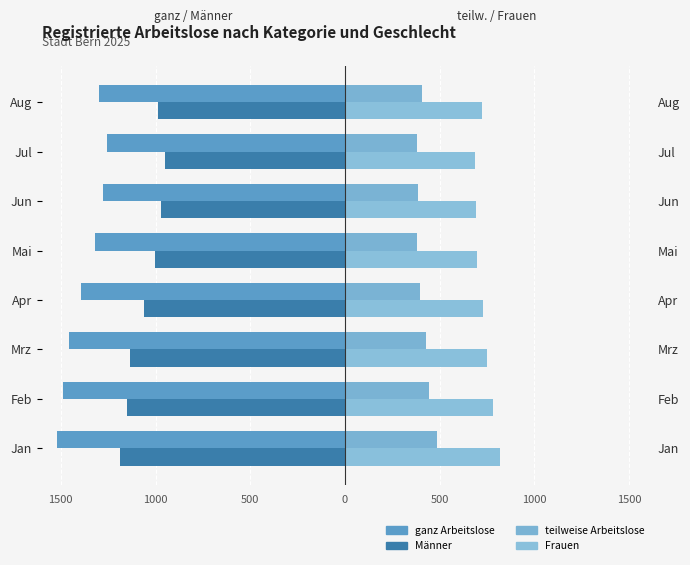

Which has a higher value, Jun or Mrz?

Jun